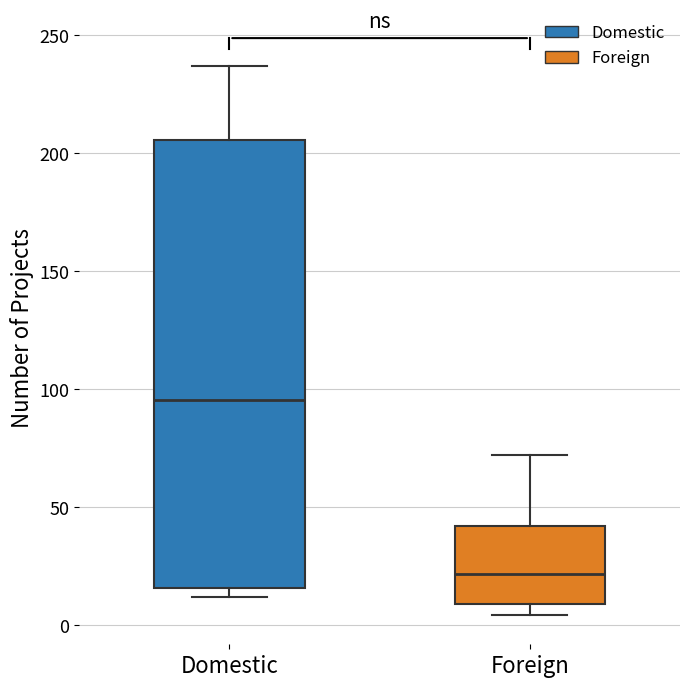

Reading left to right, read every box against the y-axis: the position of its median line, the range the box covers, and the ends of its whiskers. The values are not printed on the chart, so give them approximately, as read against the axis.

Domestic: median 95, box 15 to 205, whiskers 10 to 235
Foreign: median 20, box 10 to 40, whiskers 5 to 70